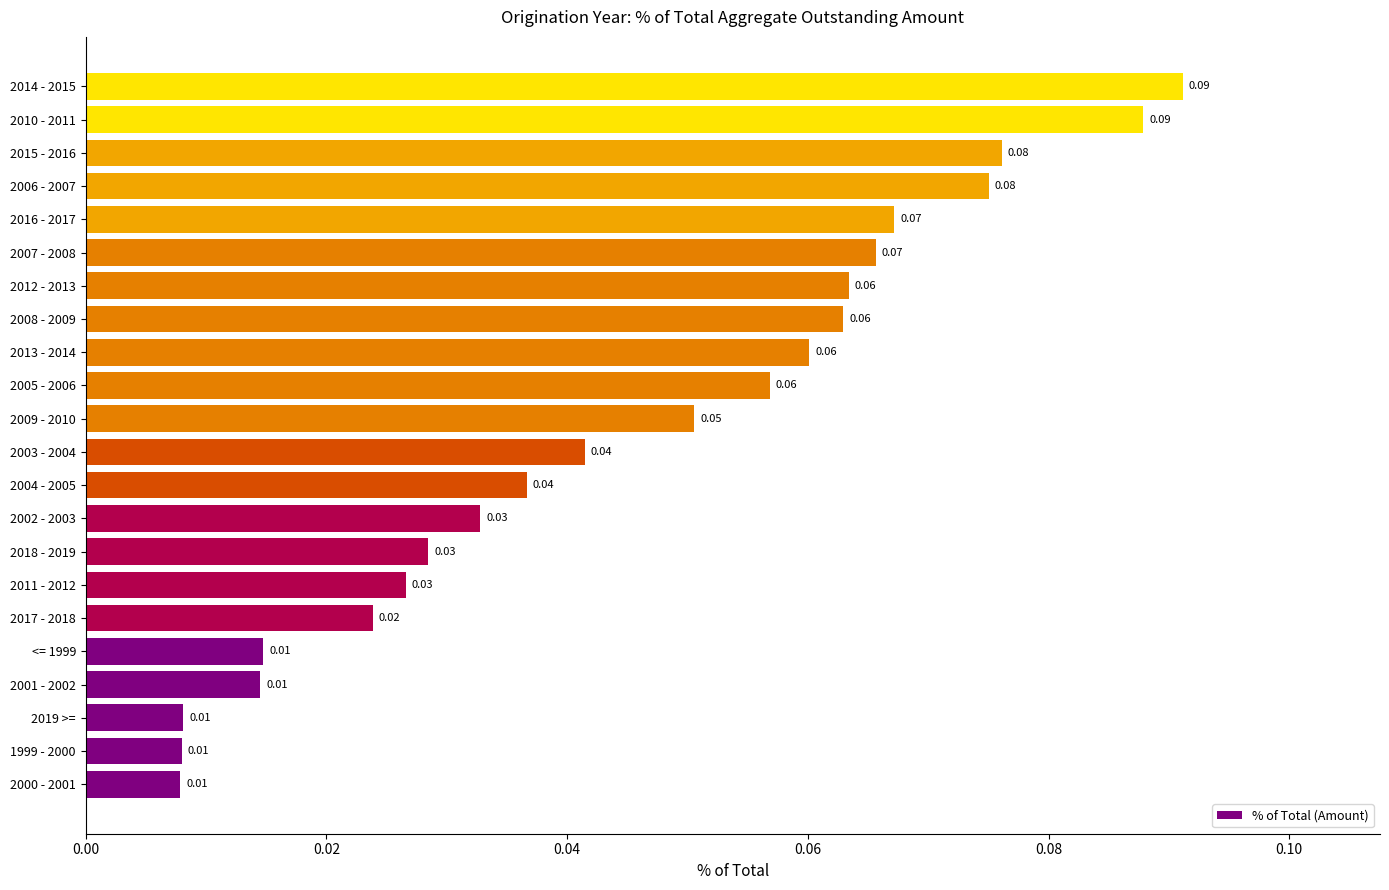

Which has a higher value, 2000 - 2001 or 2003 - 2004?

2003 - 2004